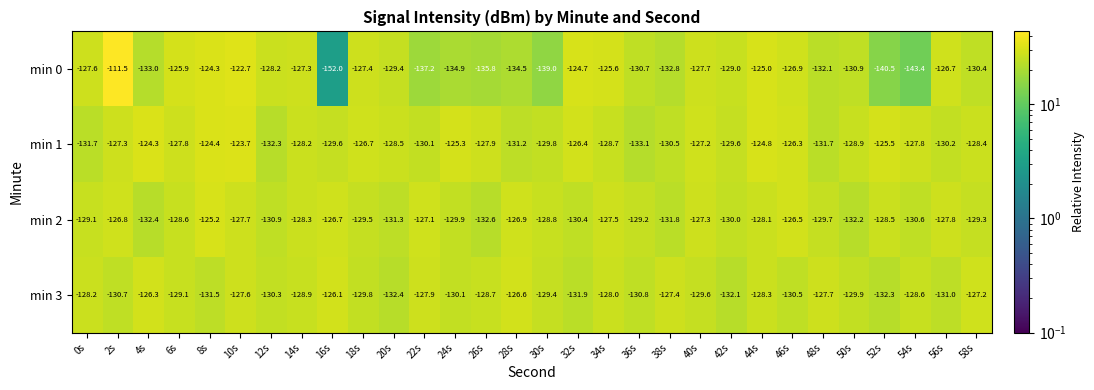

Between 10s and 12s, which series saw the biggest shift?

min 1